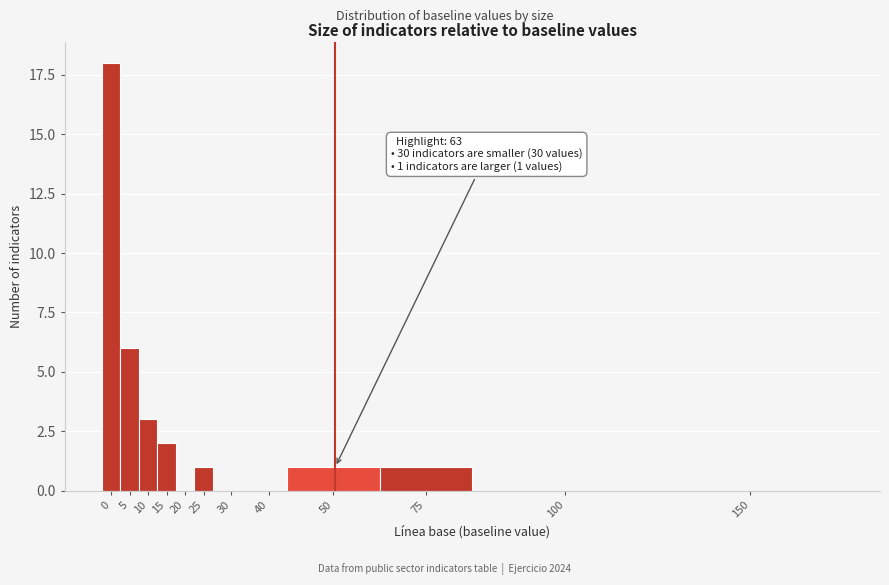

Reading left to right, list all the values displayed in this chart.

0=18	5=6	10=3	15=2	20=0	25=1	30=0	40=0	50=1	75=1	100=0	150=0